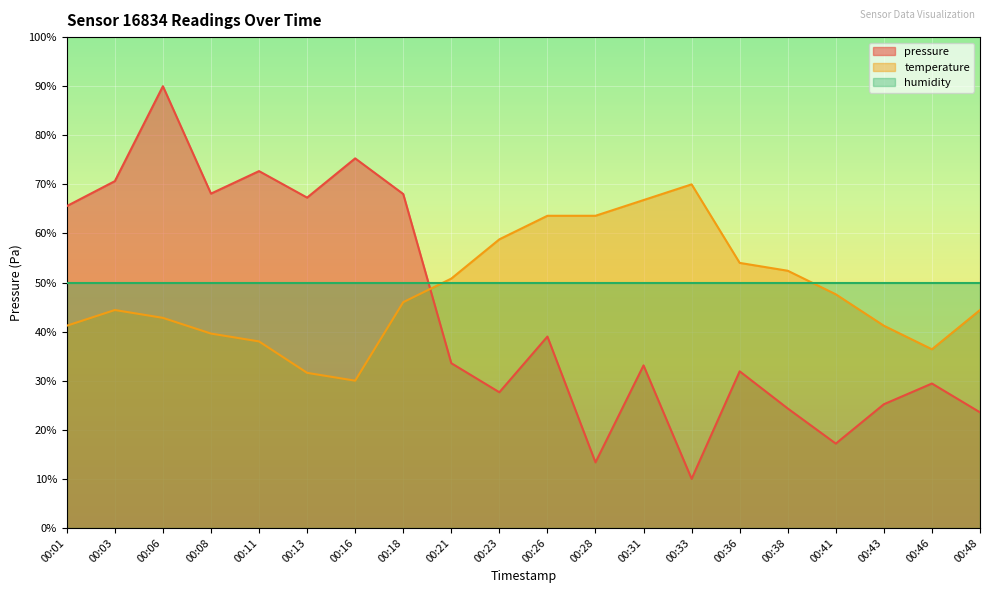

Reading right to left, what are all the values shown in this chart?

pressure: 00:48=23.6	00:46=29.4	00:43=25.2	00:41=17.2	00:38=24.3	00:36=31.9	00:33=10.0	00:31=33.1	00:28=13.4	00:26=39.0	00:23=27.6	00:21=33.6	00:18=68.0	00:16=75.3	00:13=67.3	00:11=72.7	00:08=68.1	00:06=90.0	00:03=70.7	00:01=65.6
temperature: 00:48=44.4	00:46=36.4	00:43=41.2	00:41=47.6	00:38=52.4	00:36=54.0	00:33=70.0	00:31=66.8	00:28=63.6	00:26=63.6	00:23=58.8	00:21=50.8	00:18=46.0	00:16=30.0	00:13=31.6	00:11=38.0	00:08=39.6	00:06=42.8	00:03=44.4	00:01=41.2